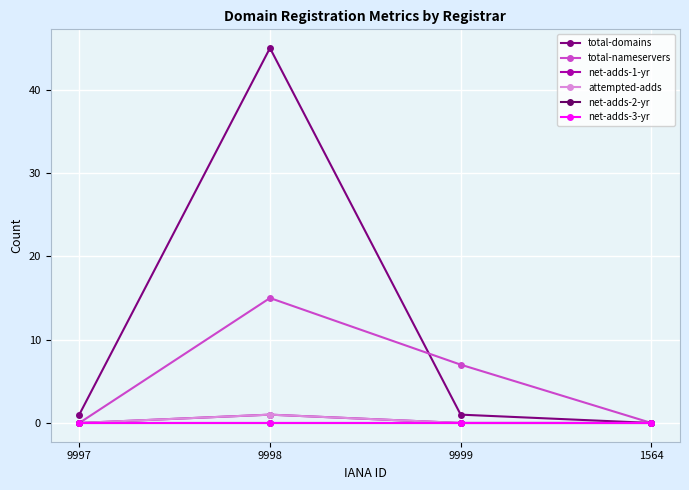

Does the chart have visible grid lines?

Yes